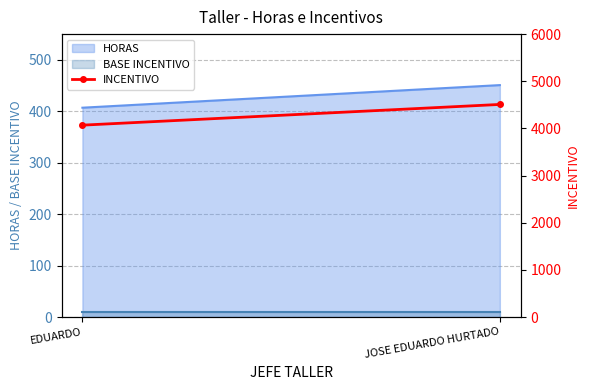

Which has a higher value, JOSE EDUARDO HURTADO or EDUARDO?

JOSE EDUARDO HURTADO